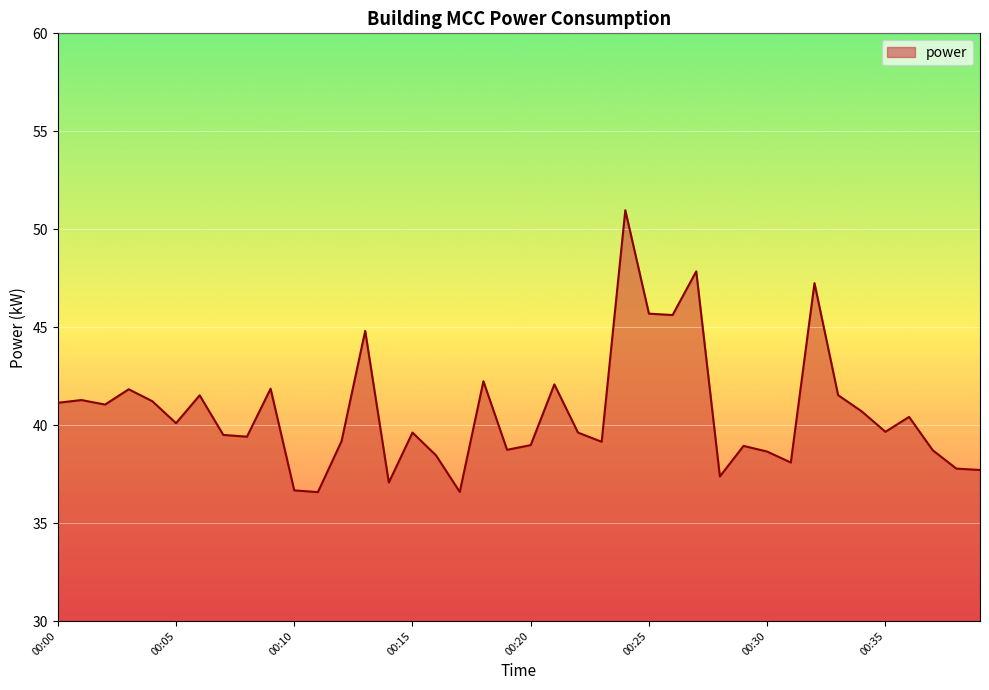

What is the maximum value shown in the chart?

51.0